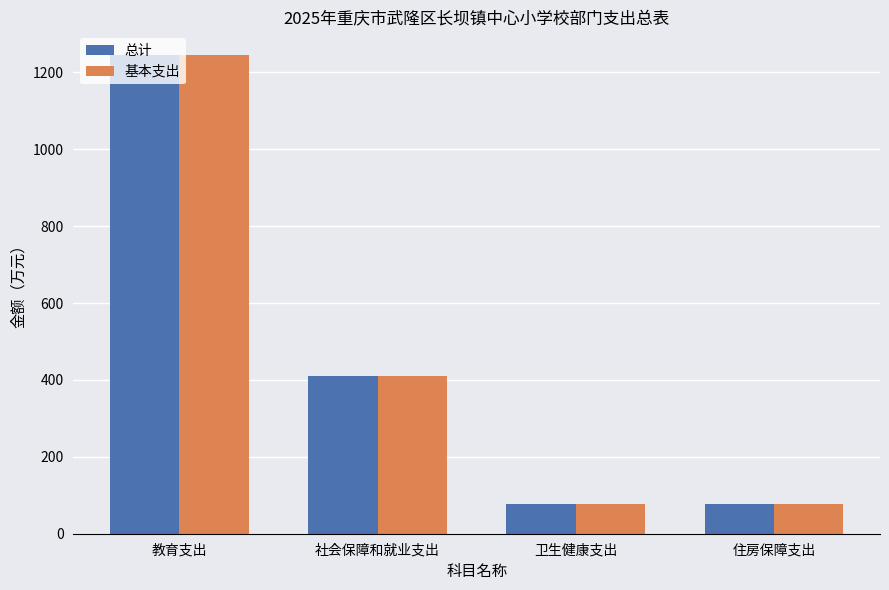

Is it true that 总计 equals 77.7 at 住房保障支出?

True